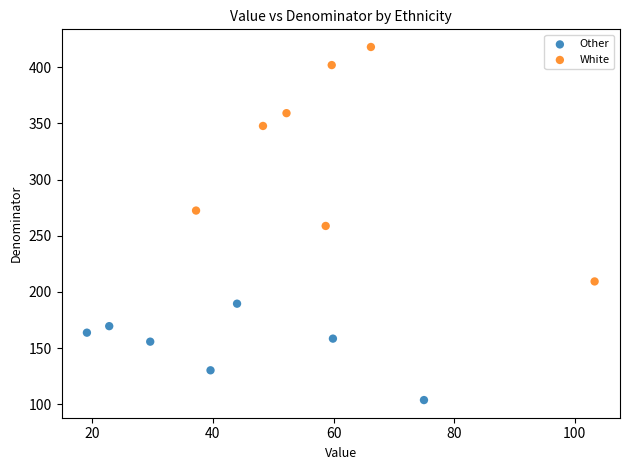

Which series reaches the minimum Y coordinate?

Other